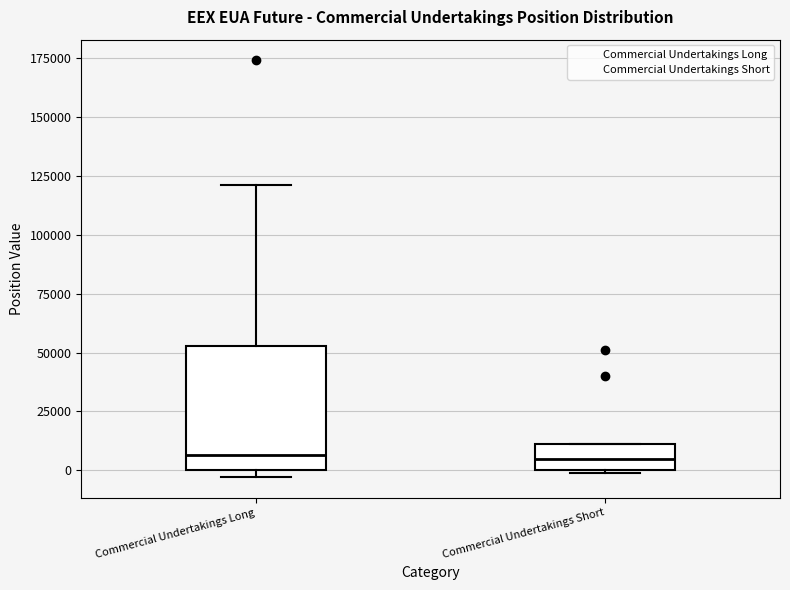

Which box is the tallest, from its lower edge to its upper edge?

Commercial Undertakings Long